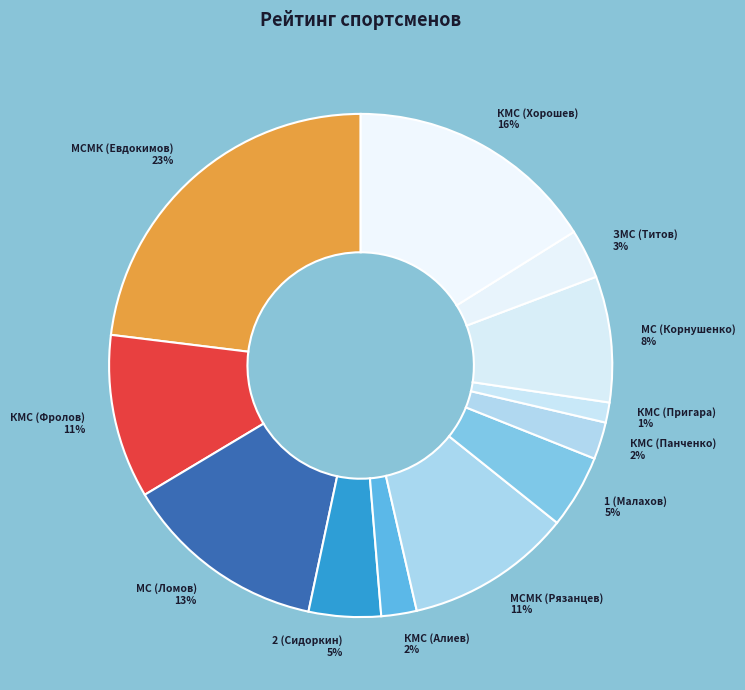

What percentage is the МС (Корнушенко) slice, to the nearest percent?

8%